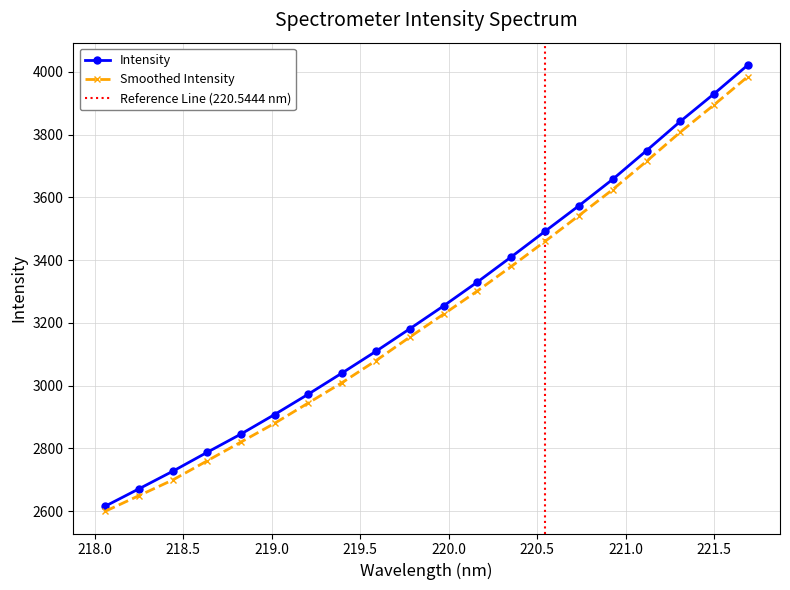

What is the difference between the maximum and minimum values?

1405.7